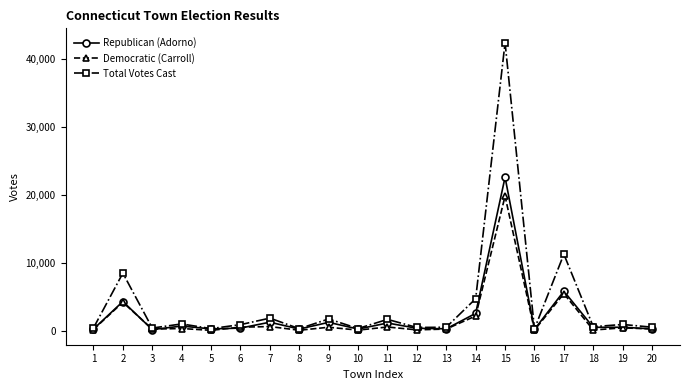

List the series in order of their peak value, highest first.

Total Votes Cast, Republican (Adorno), Democratic (Carroll)